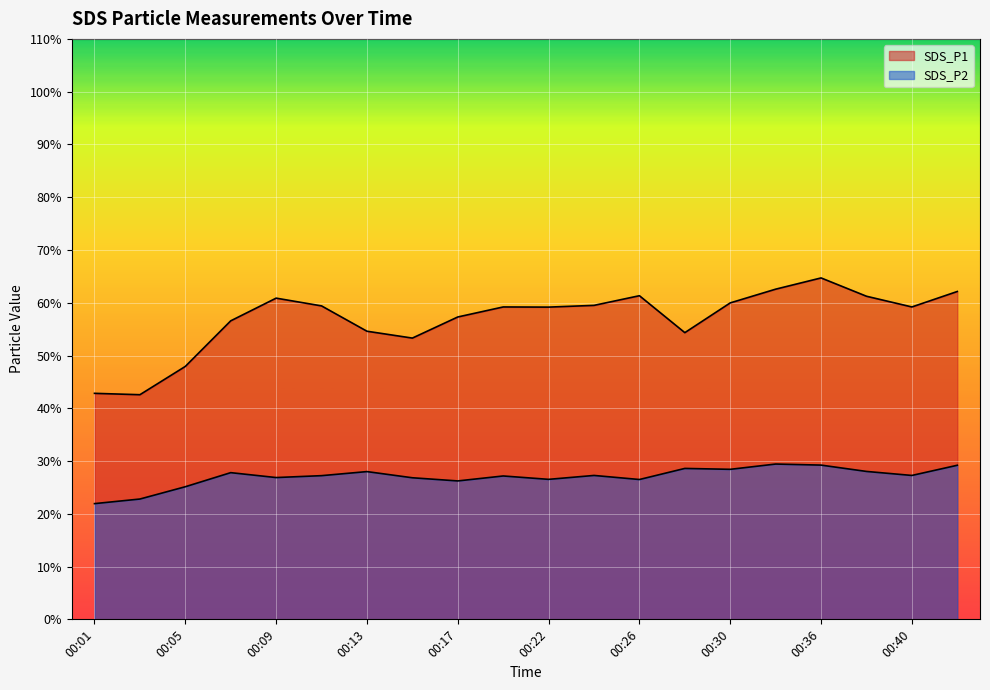

What is the highest value of the SDS_P2 series?

29.4